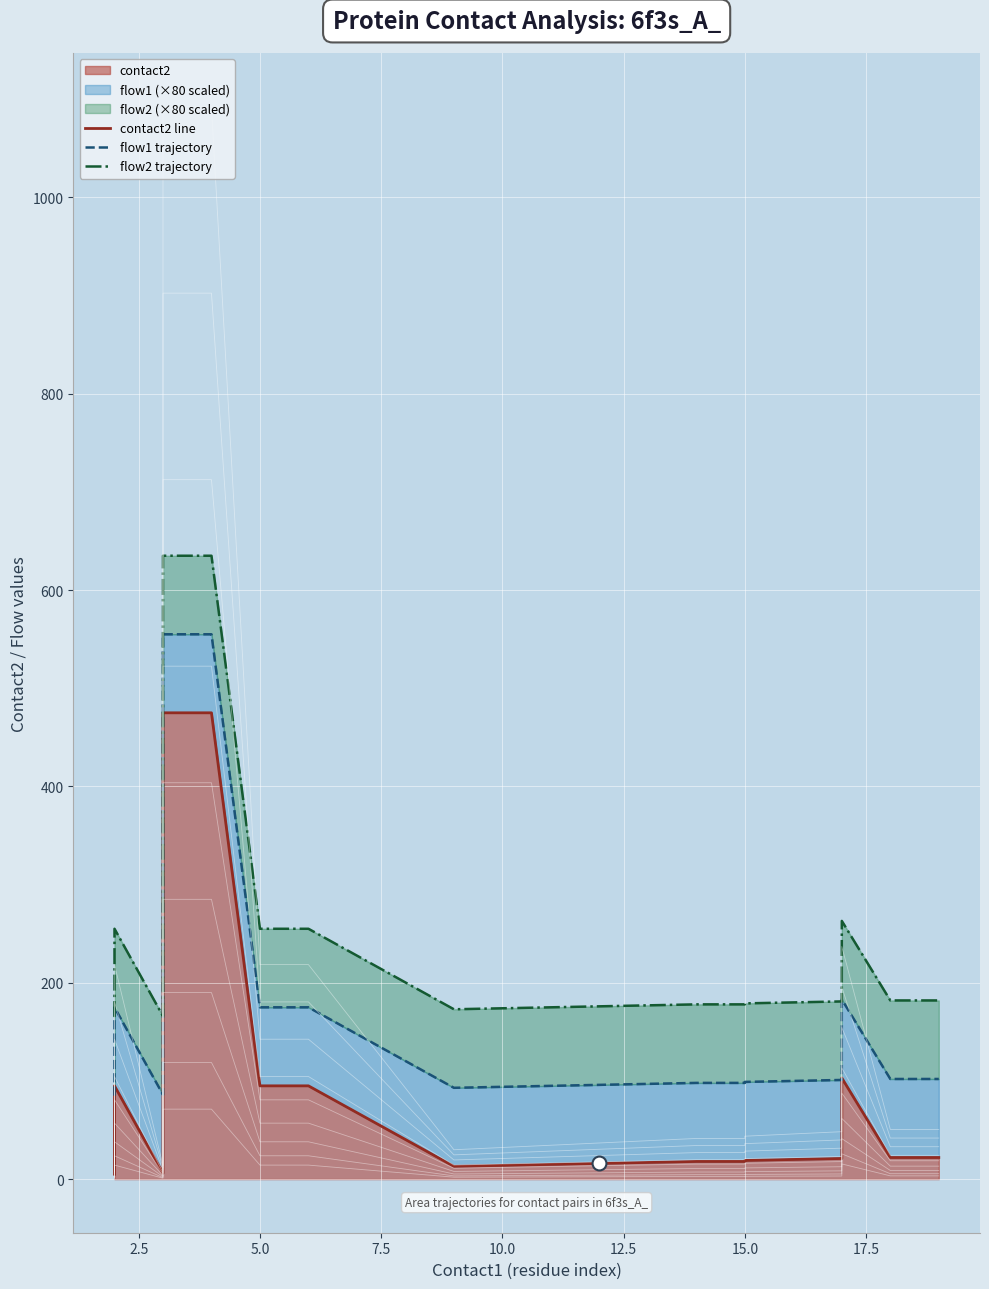

How many interior local peaks does the flow1 trajectory series have?

2